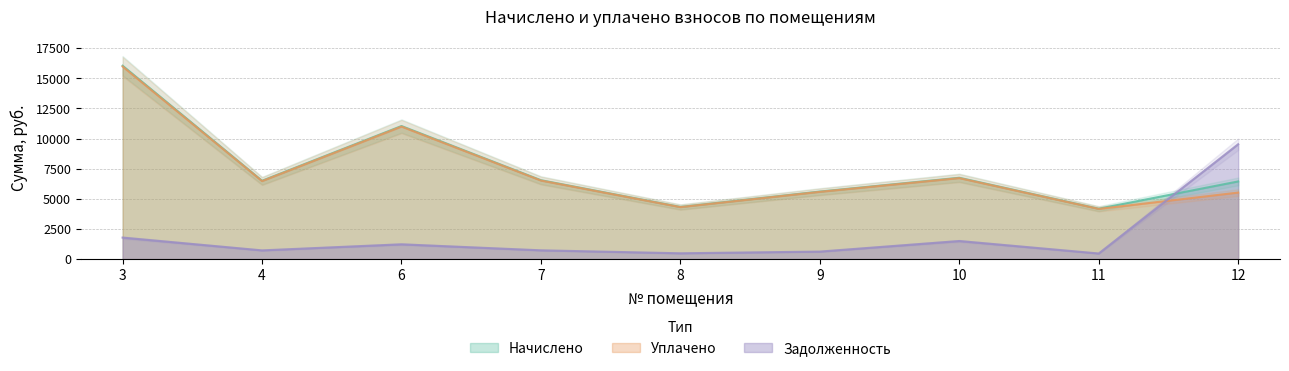

Where do Задолженность and Начислено first cross each other?

11 and 12